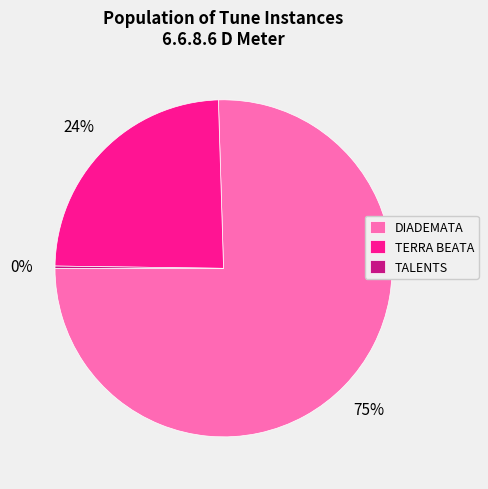

What is the ratio of the value at DIADEMATA to the value at TERRA BEATA?

3.1